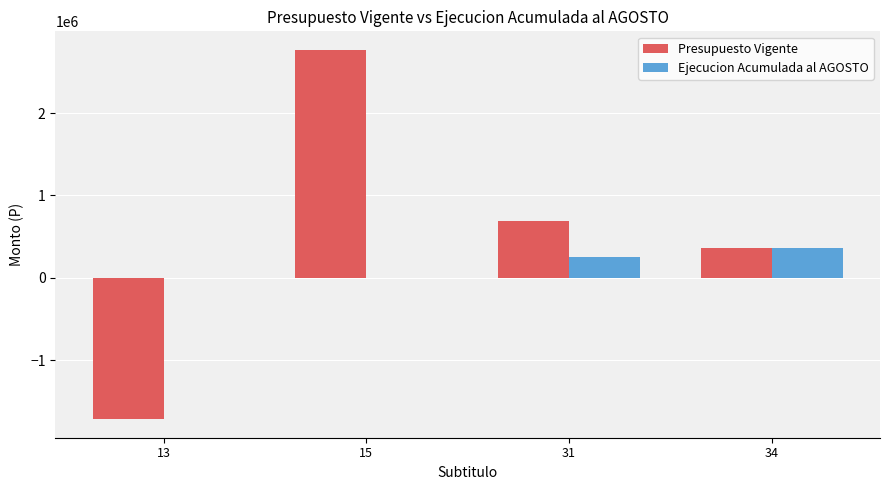

Reading right to left, extract all data points from this chart.

Presupuesto Vigente: 358561	690852	2769139	-1719726
Ejecucion Acumulada al AGOSTO: 358561	256151	0	0